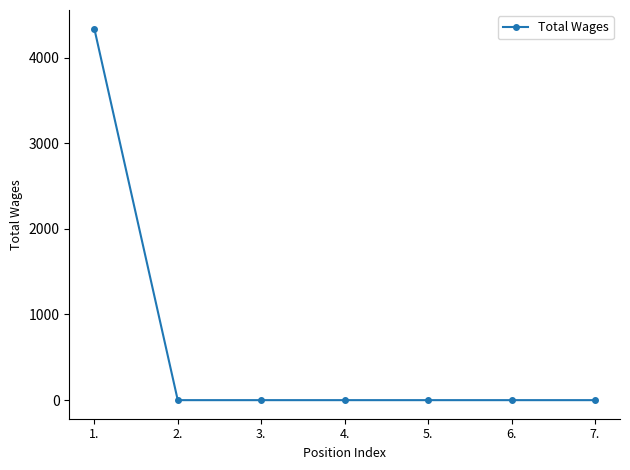

Between 2. and 1., which is larger?

1.